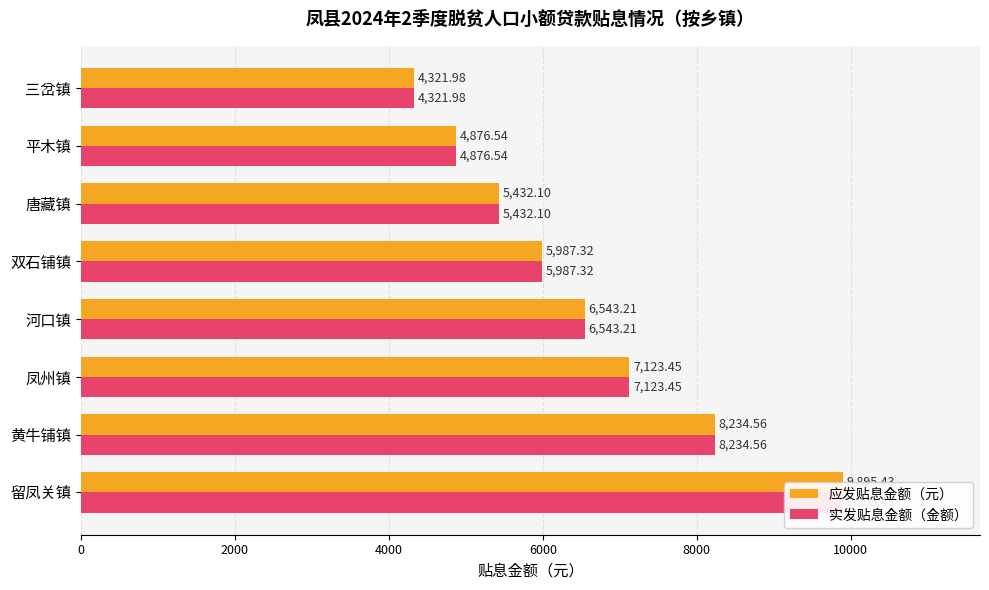

How many bars are there in total?

16